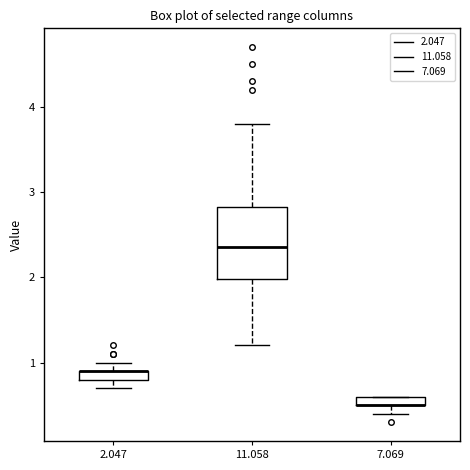

Where does the lower whisker of the box at x = 2.047 end on the y-axis? The values are not printed on the chart, so give them approximately, as read against the axis.

0.7